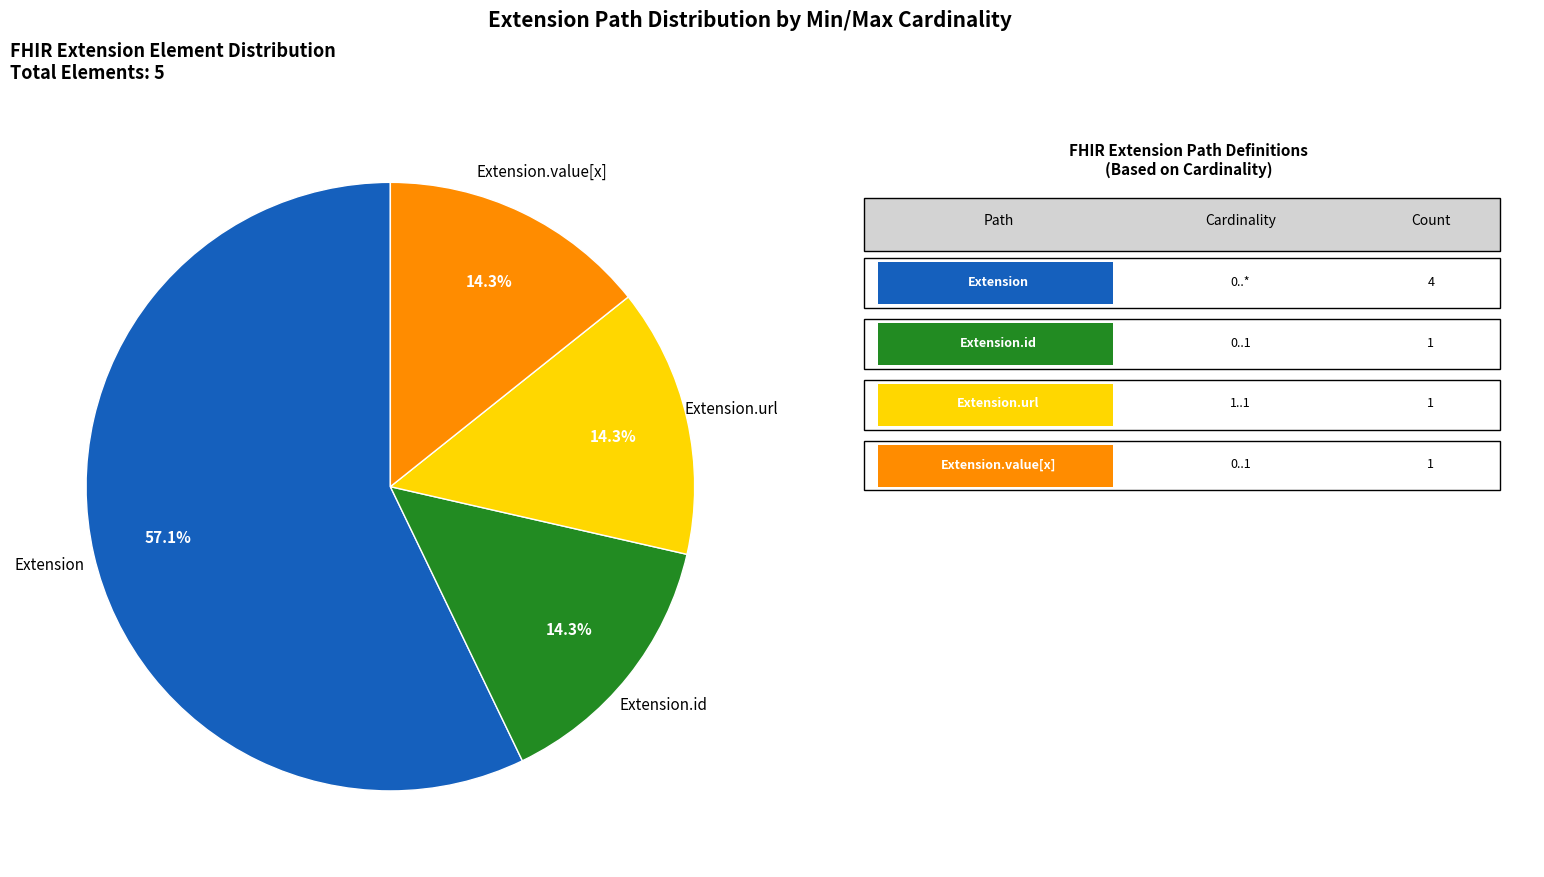

How many slices are in this pie chart?

4